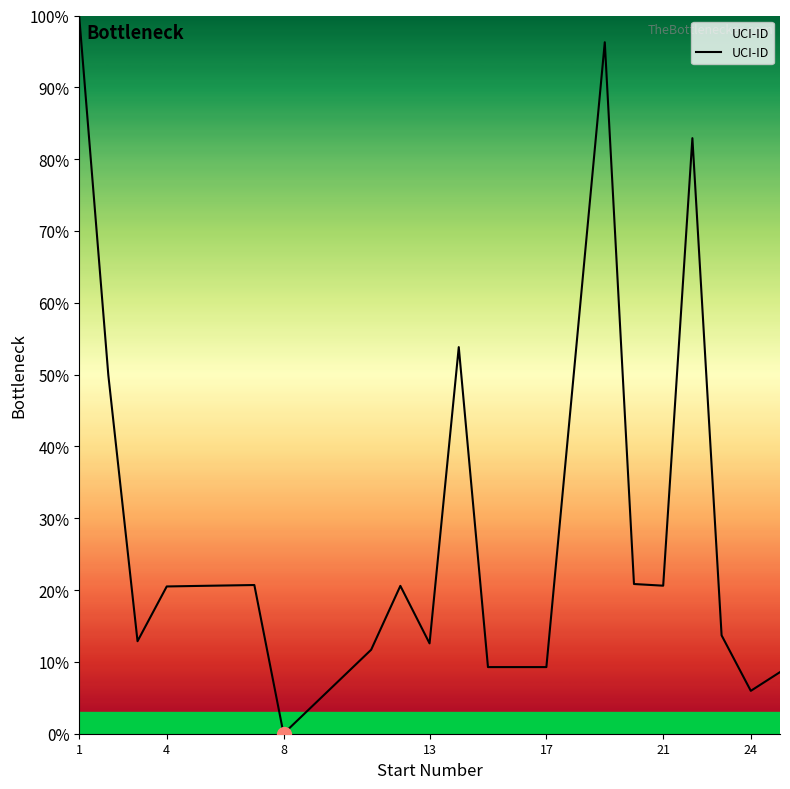

How many lines are shown in the chart?

1